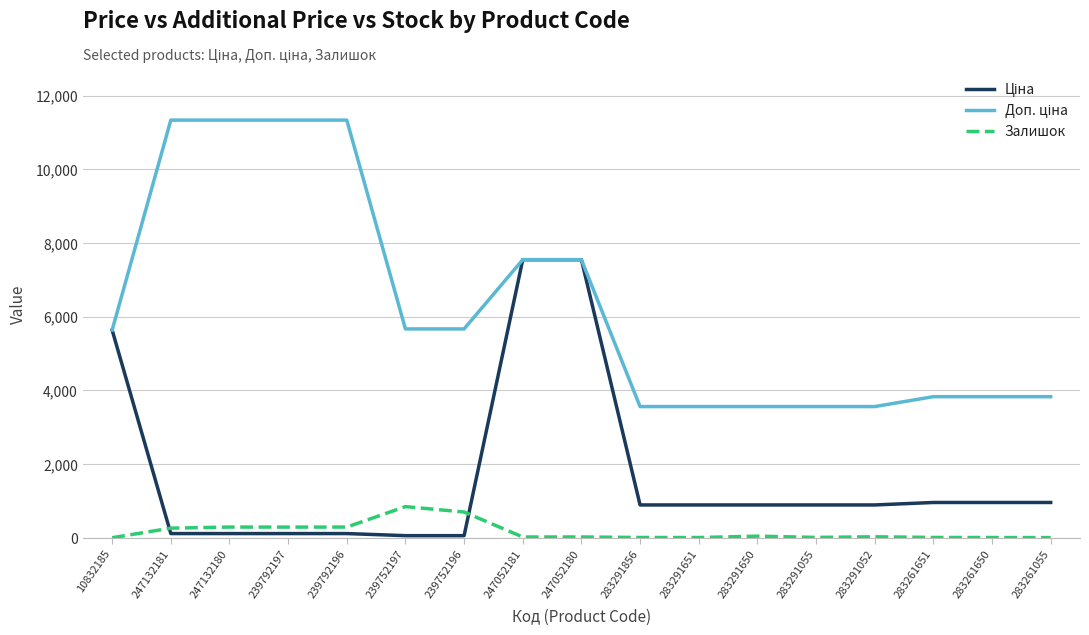

What is the maximum value for Залишок?

845.0